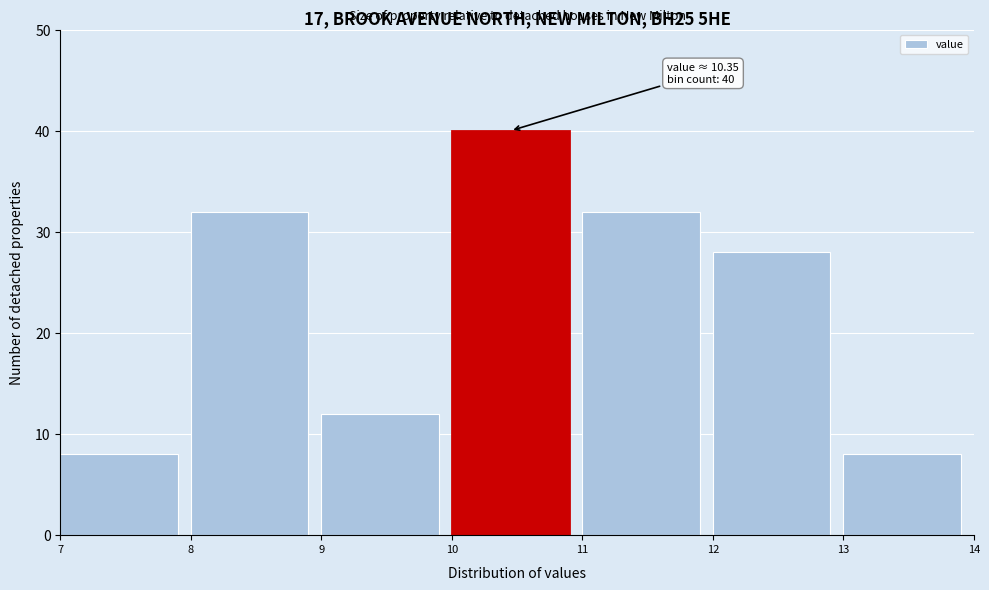

Which range on the x-axis has the tallest bar?

10 to 11